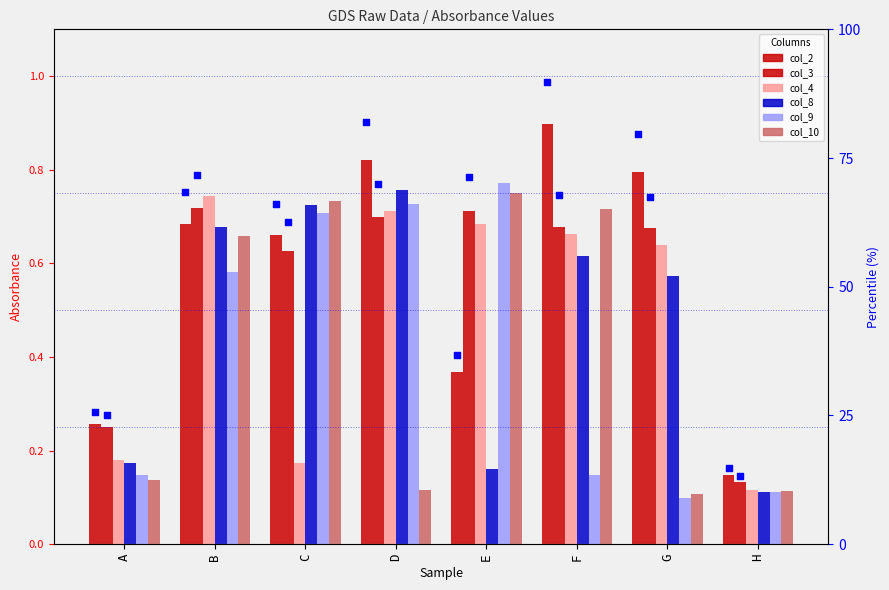

Which series reaches the maximum Y coordinate?

col_2